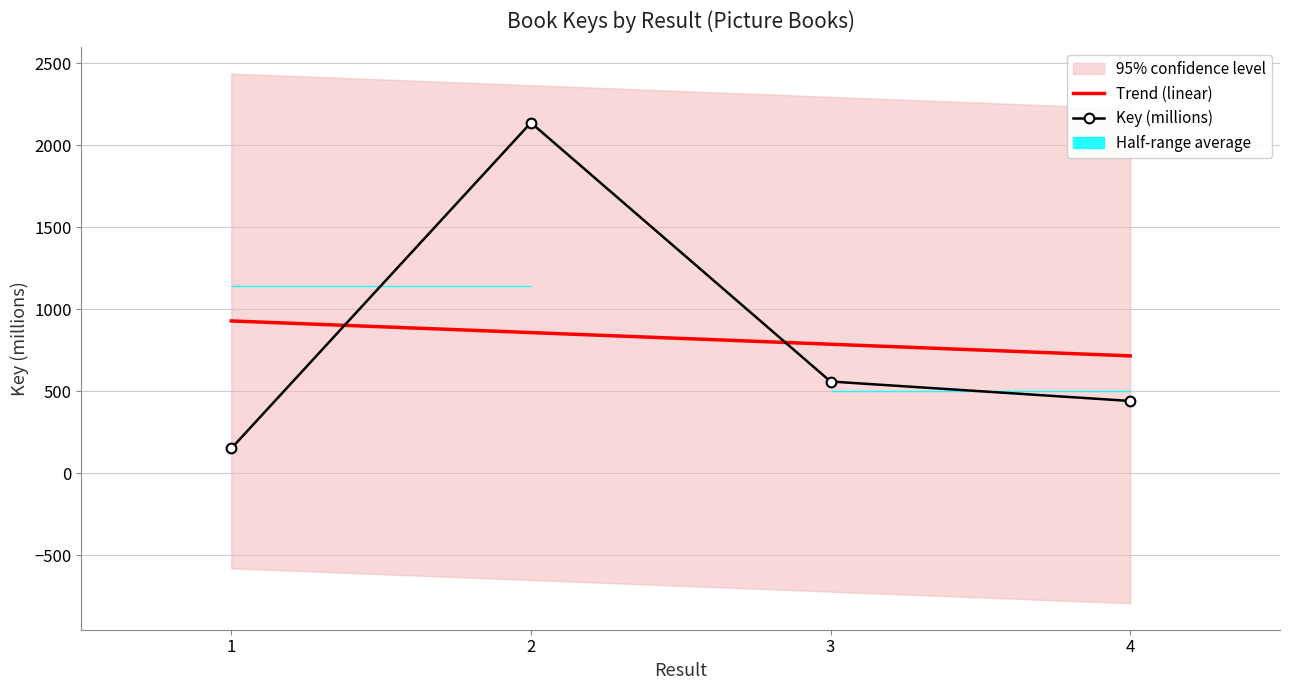

Reading left to right, list all the values displayed in this chart.

152.2	2138.6	560.3	441.7